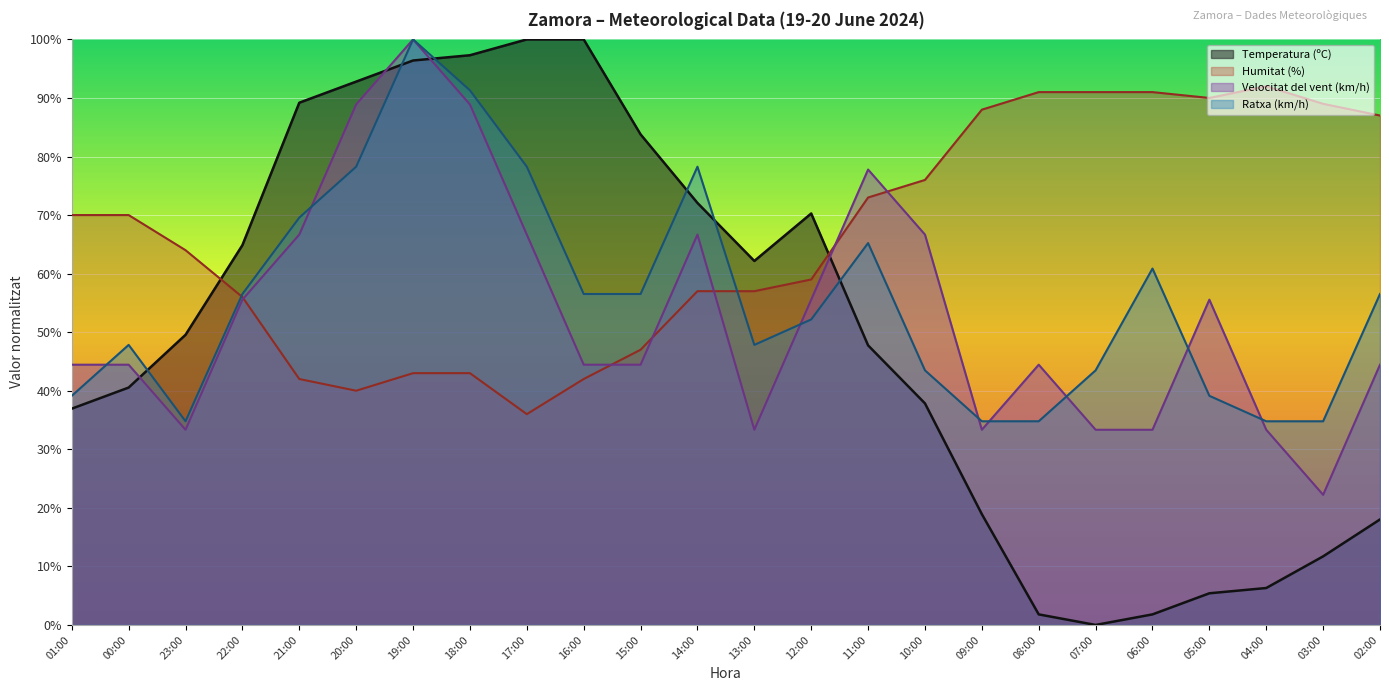

Where is Velocitat del vent (km/h) nearest to the value 61?

22:00